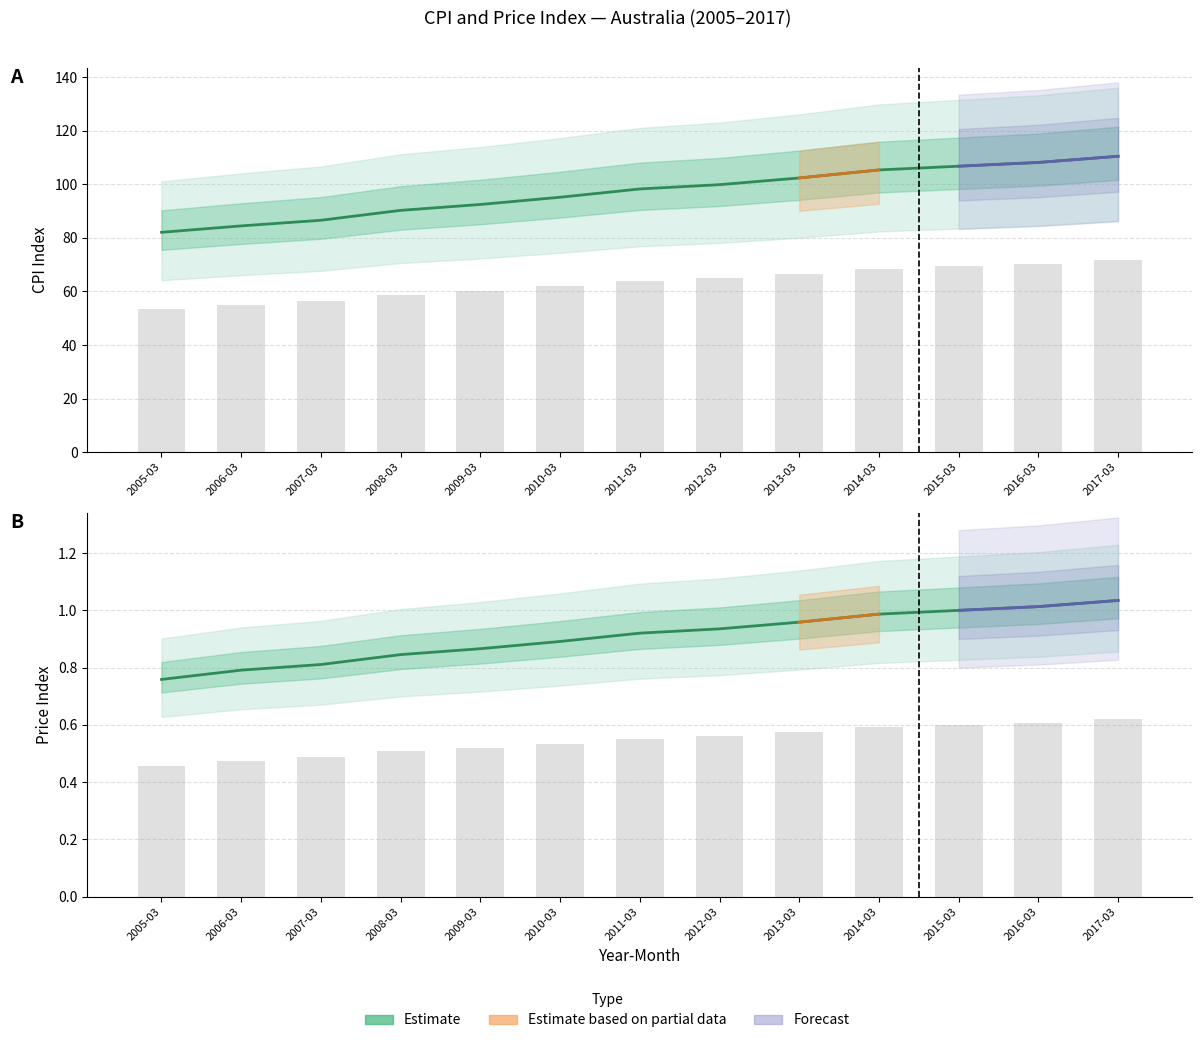

Which label corresponds to the smallest value in the chart?

2005-03